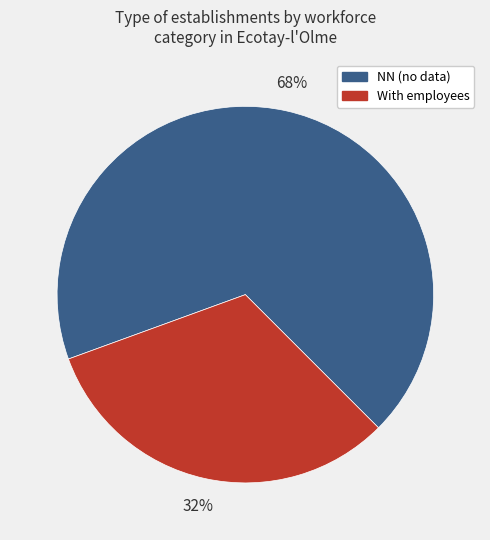

To the nearest percent, what is the difference between the largest and smallest slice percentages?

36%